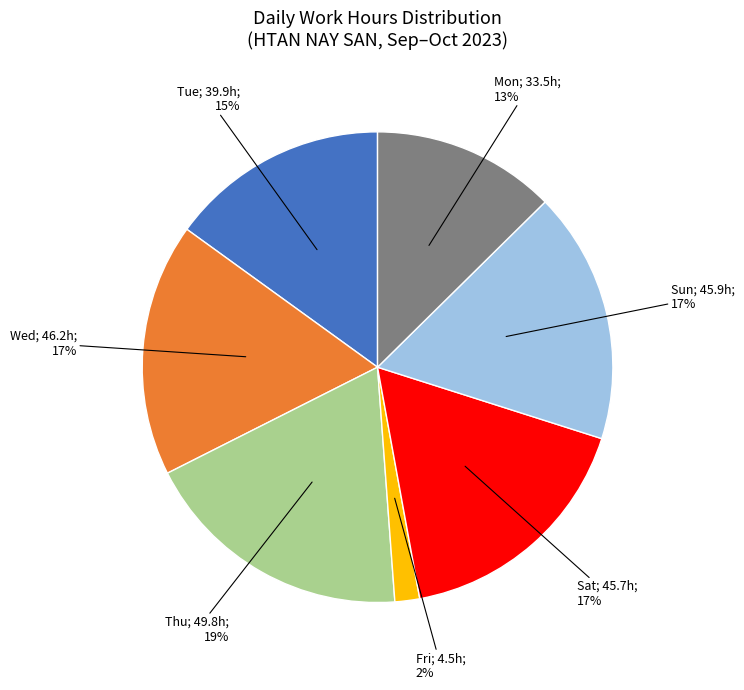

Does any single category account for the majority?

No